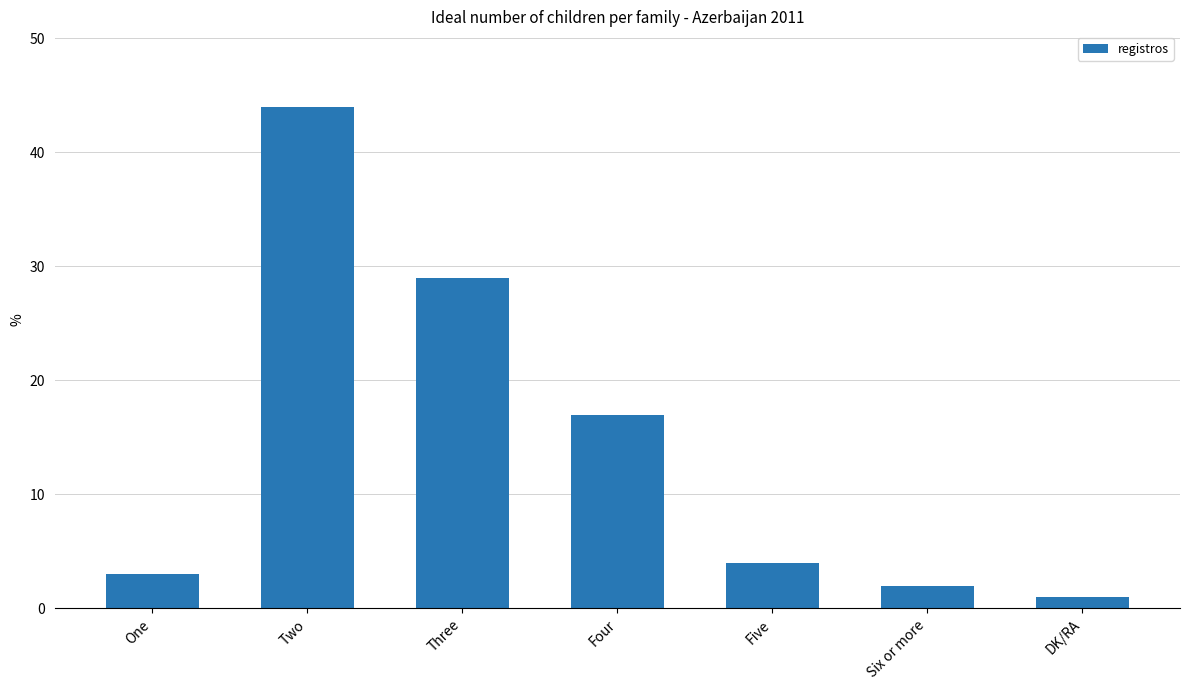

Which has a higher value, Two or DK/RA?

Two